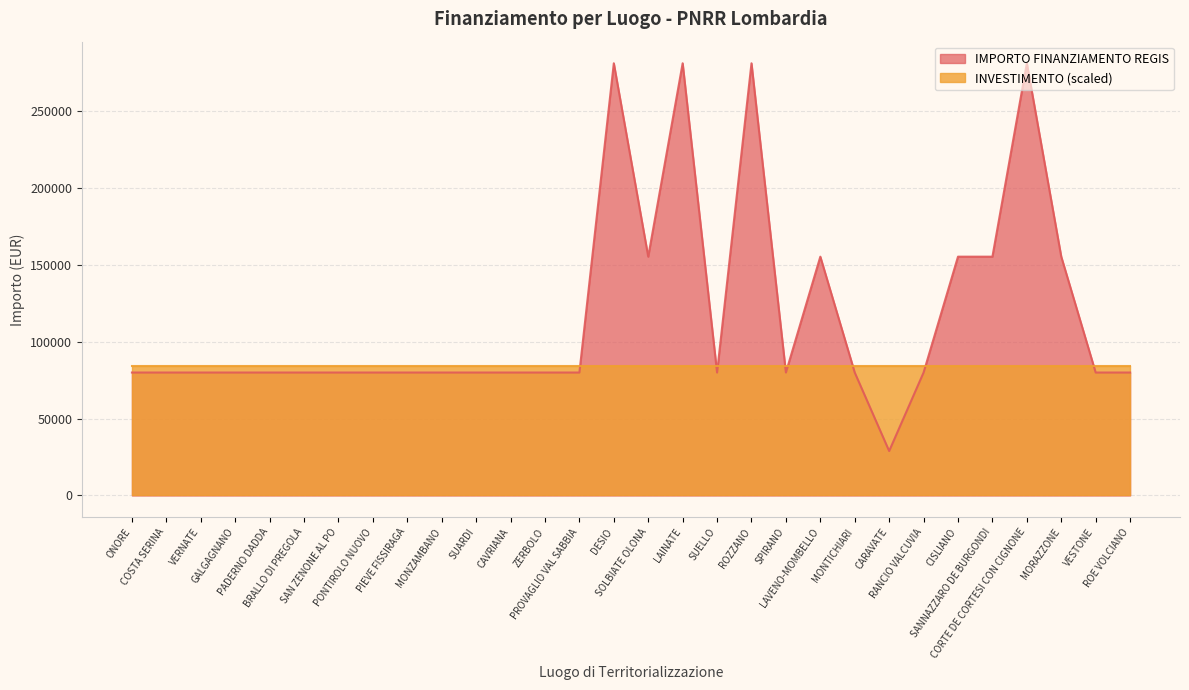

What is the smallest value displayed?

28902.0